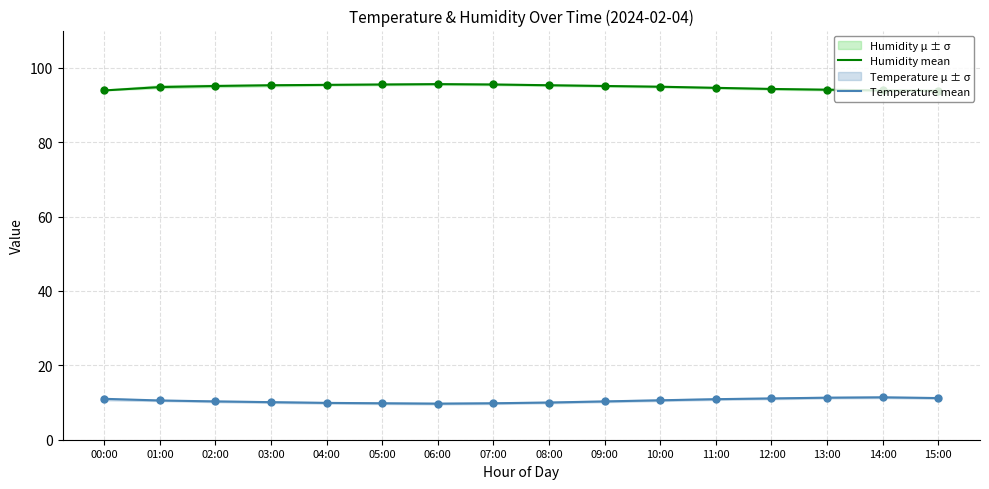

Is the value of Temperature mean at 04:00 greater than the value of Humidity mean at 14:00?

No